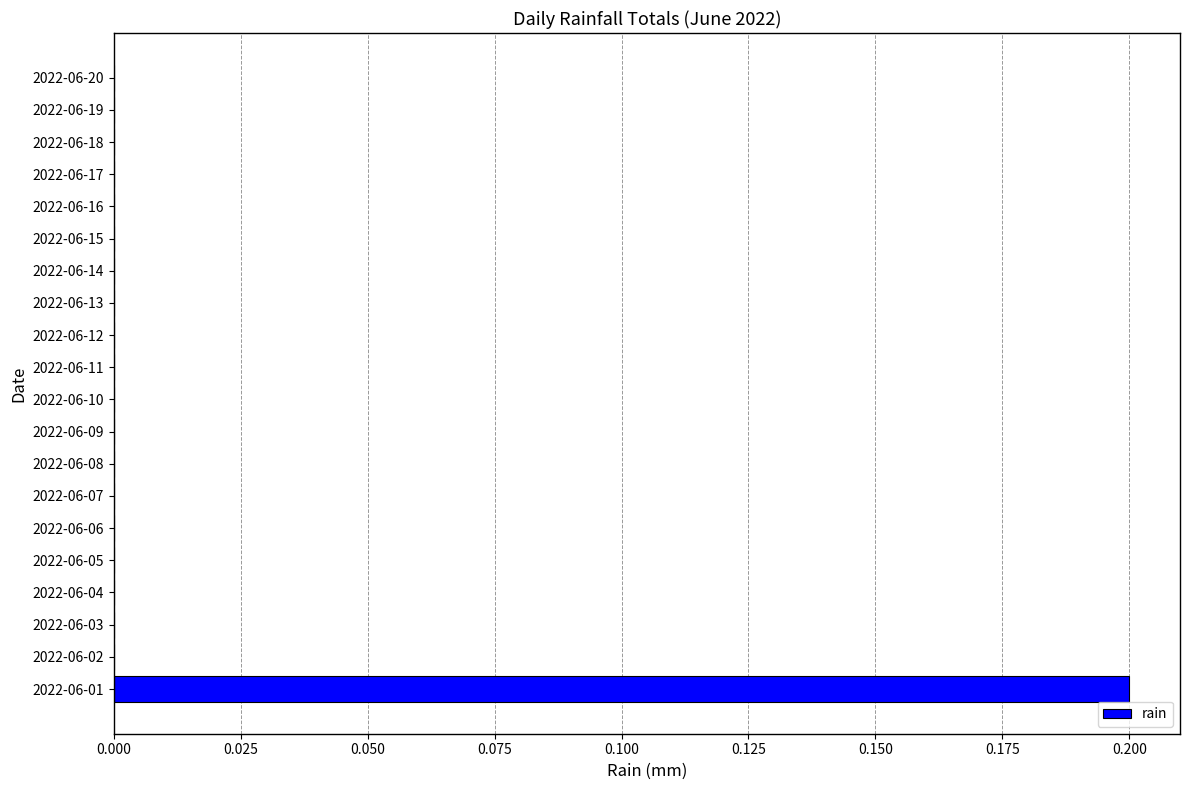

Is it true that the value at 2022-06-09 is 0.0?

True